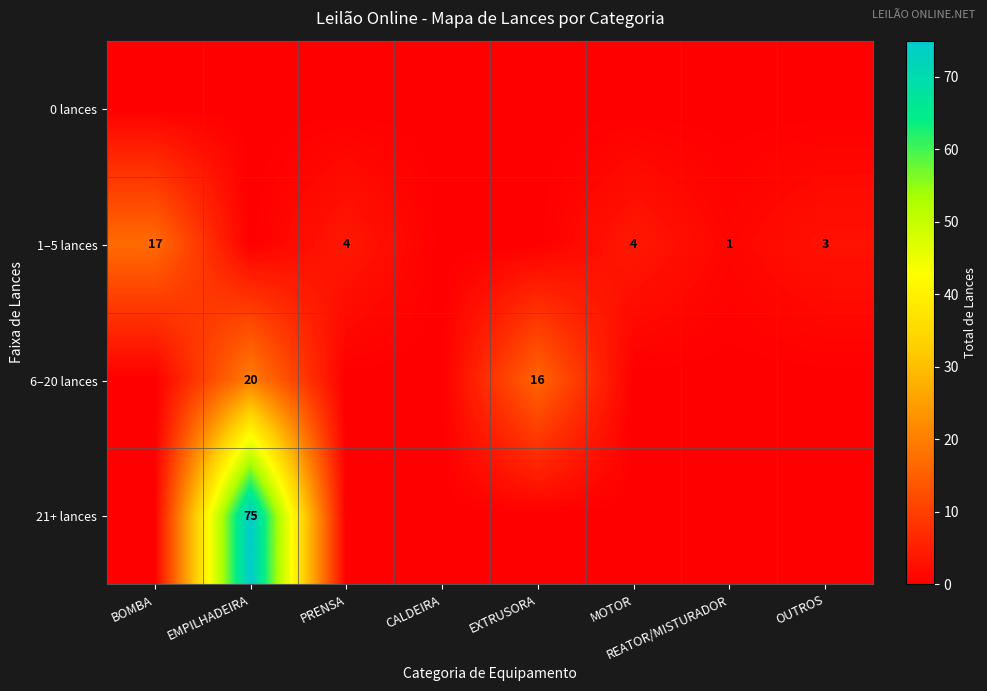

What is the sum of the 1–5 lances values at OUTROS and MOTOR?

7